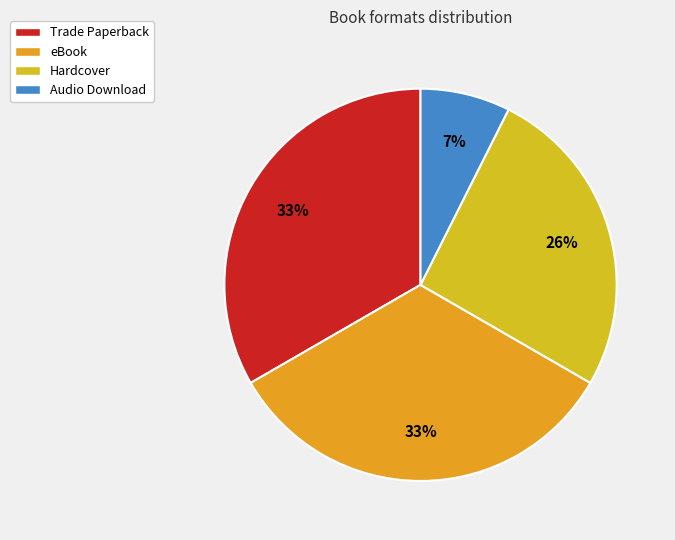

To the nearest percent, what is the difference between the largest and smallest slice percentages?

26%